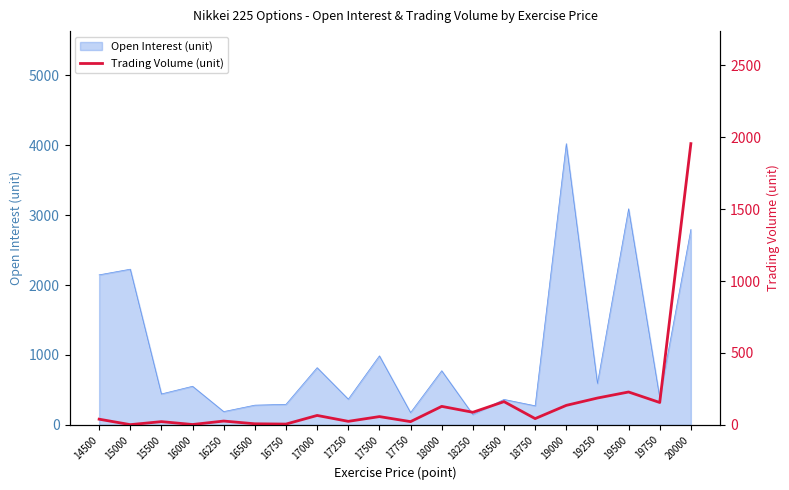

The Open Interest (unit) series shows 191 at 16250. True or false?

True